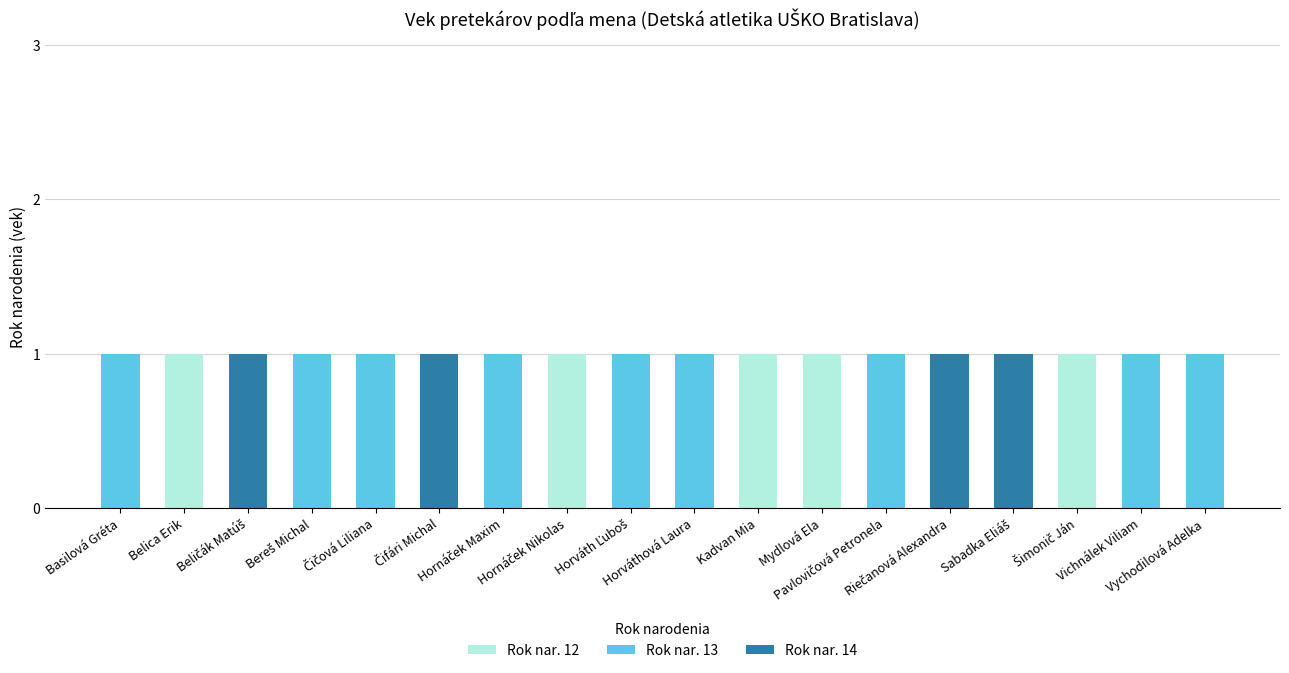

At how many categories does at least one series exceed 0?

18